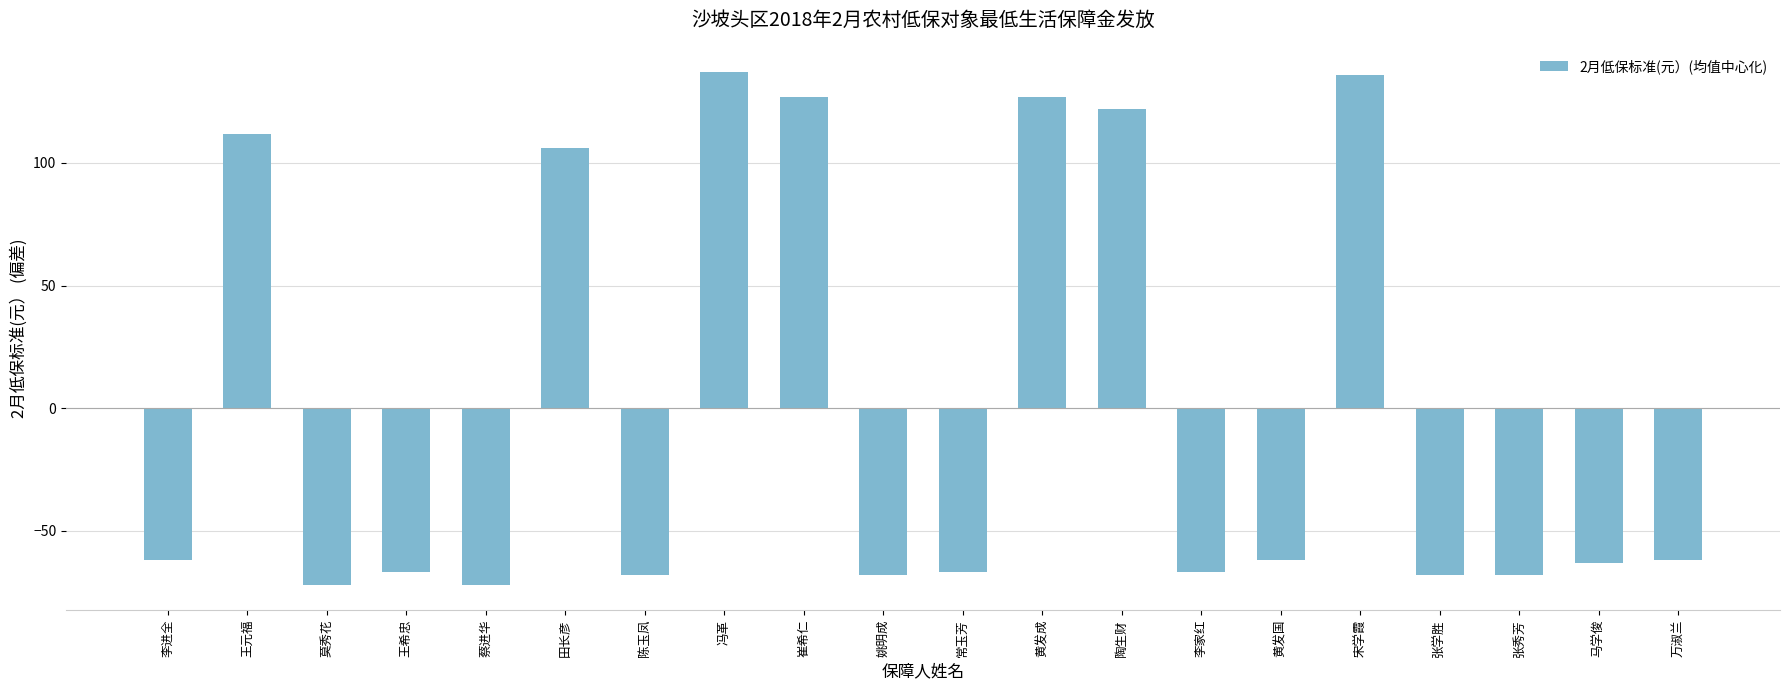

At which label is the value closest to 32?

田长彦